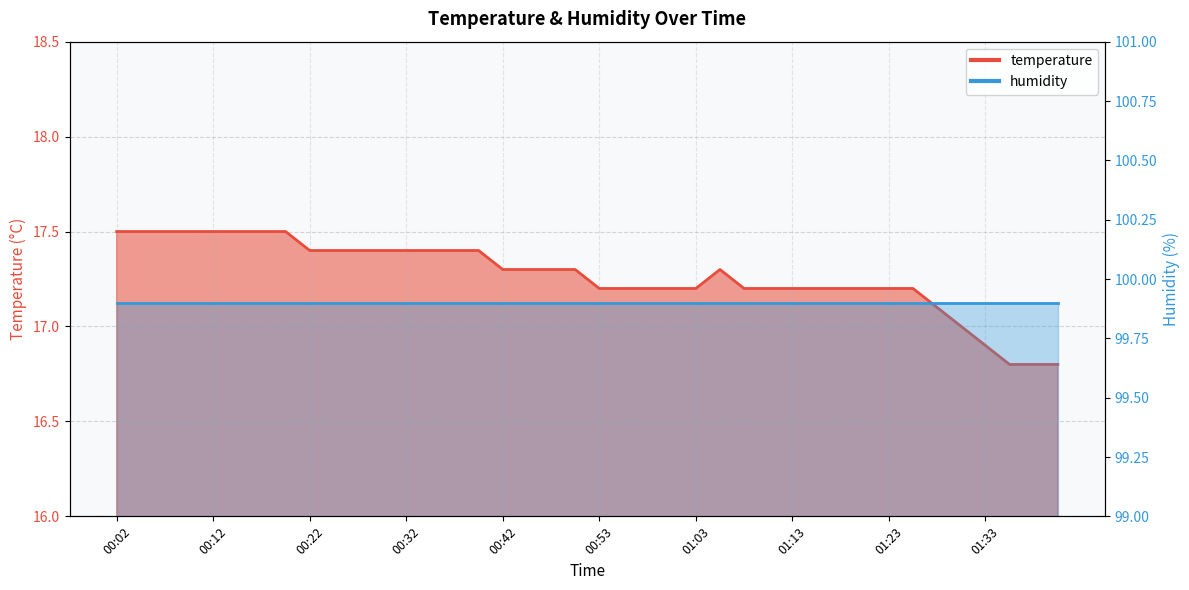

Is it true that the value at 00:17 is 17.5?

True